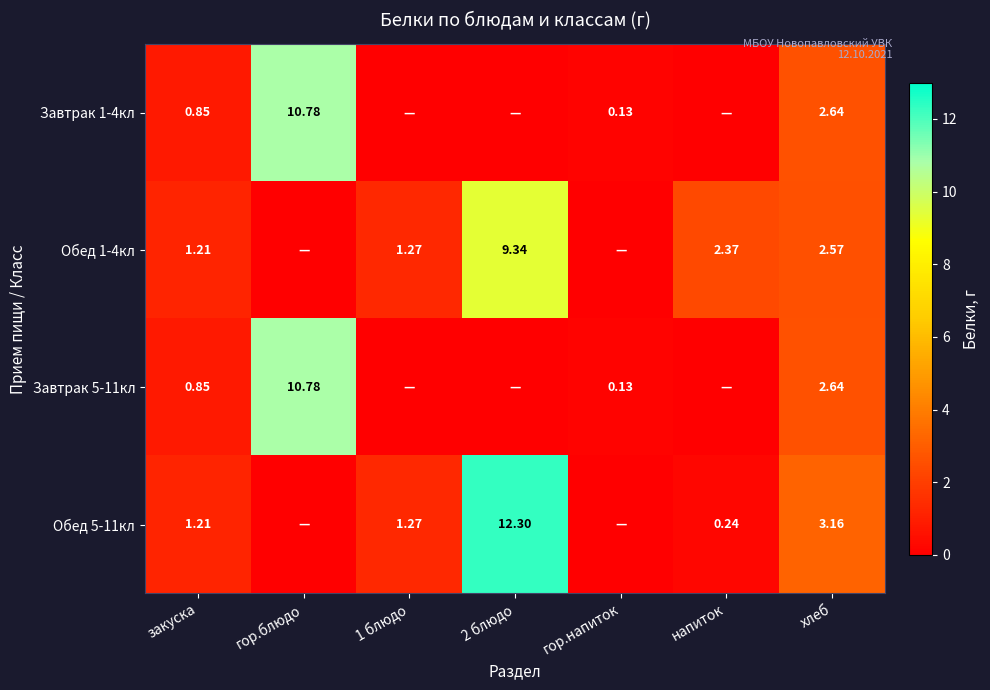

How many positive values does the Завтрак 1-4кл series have?

4